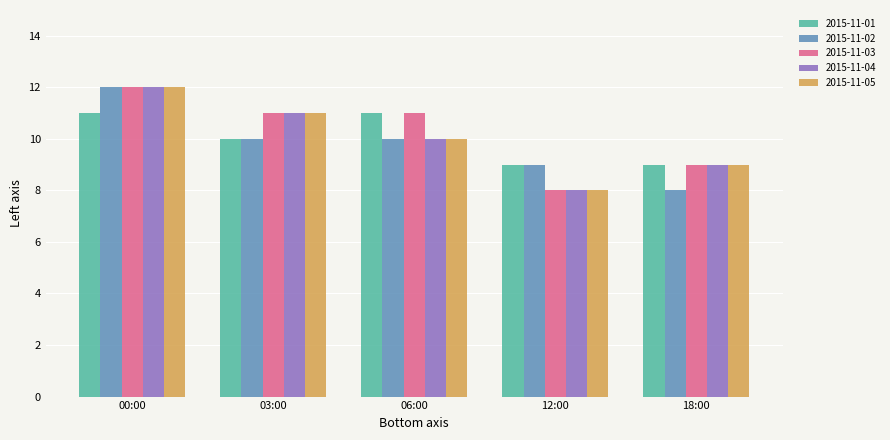

The 2015-11-05 series shows 11 at 03:00. True or false?

True